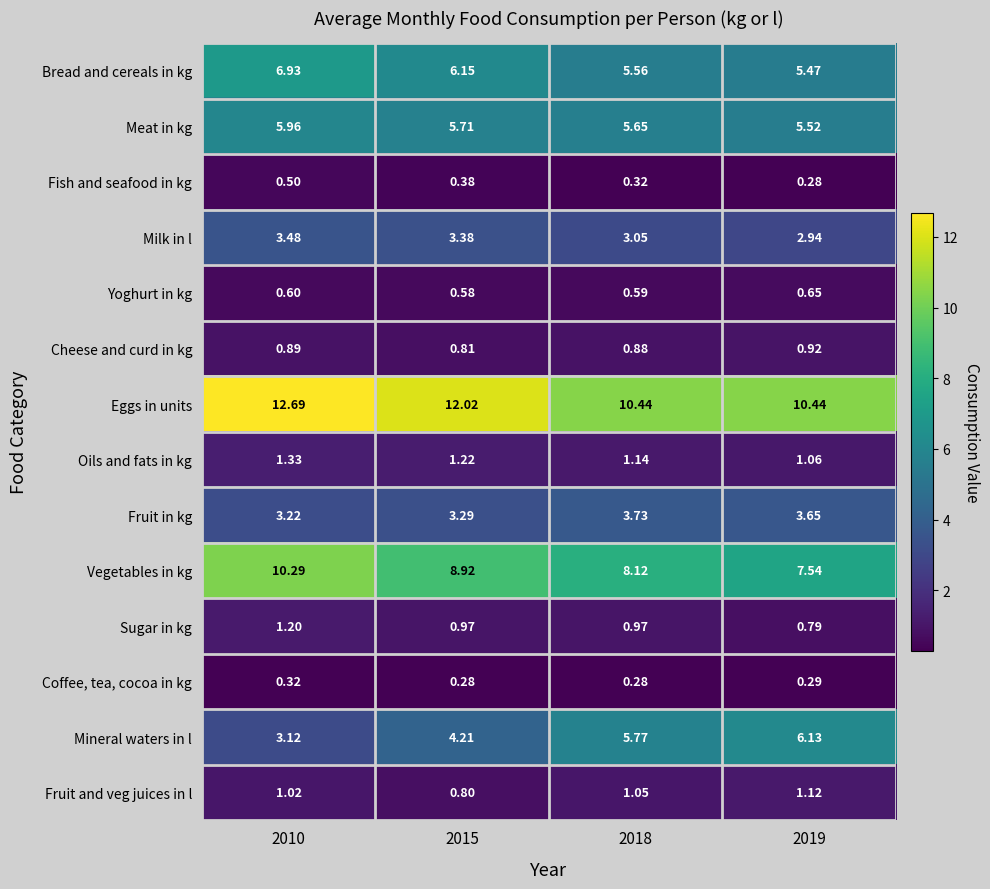

List the series in order of their peak value, lowest first.

Coffee, tea, cocoa in kg, Fish and seafood in kg, Yoghurt in kg, Cheese and curd in kg, Fruit and veg juices in l, Sugar in kg, Oils and fats in kg, Milk in l, Fruit in kg, Meat in kg, Mineral waters in l, Bread and cereals in kg, Vegetables in kg, Eggs in units